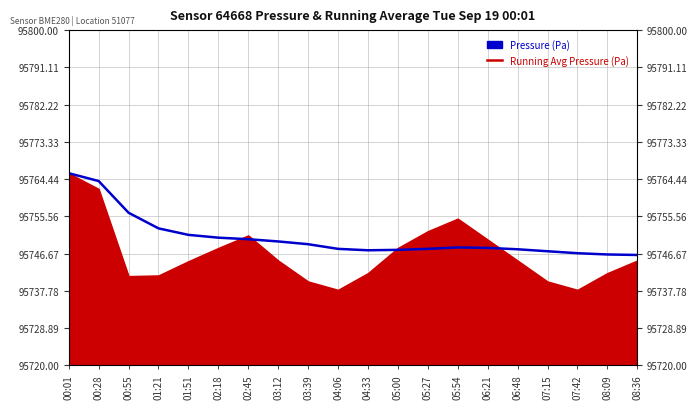

What is the label of the 14th point from the left?

05:54